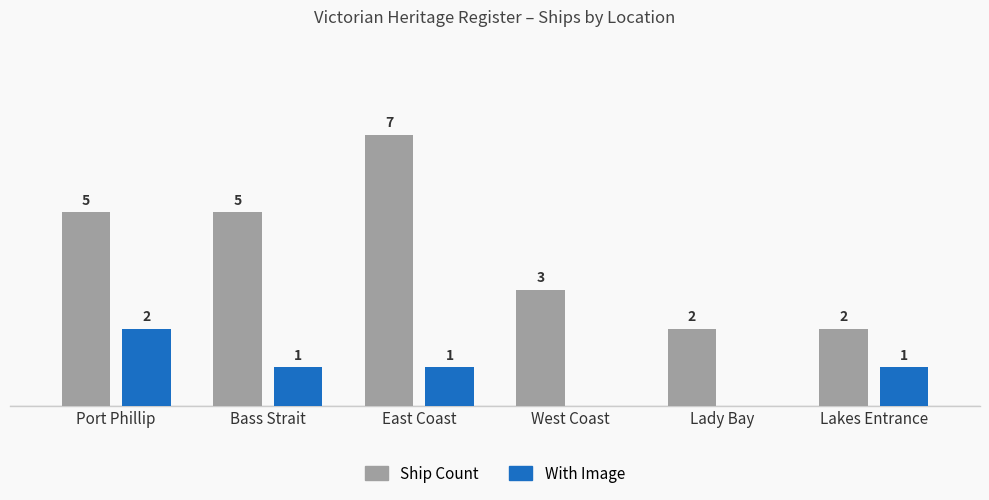

What are all the series names shown in the legend?

Ship Count, With Image